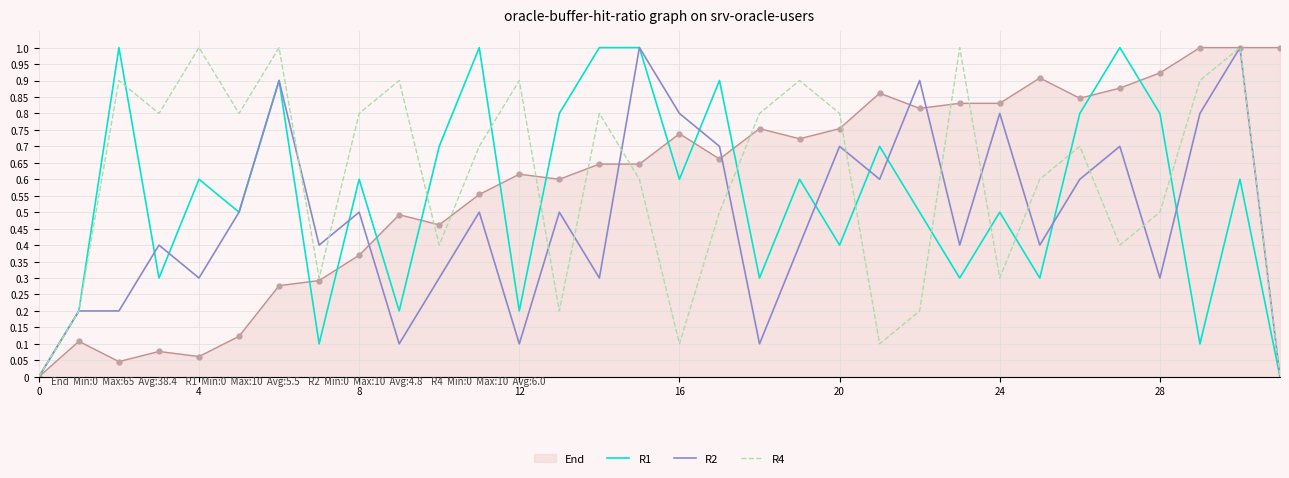

What is the highest value of the R2 series?

1.0